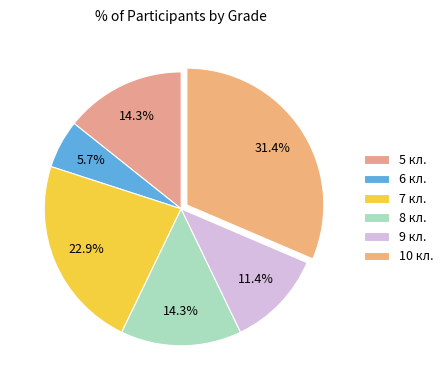

Is 10 кл. the majority of the pie?

No